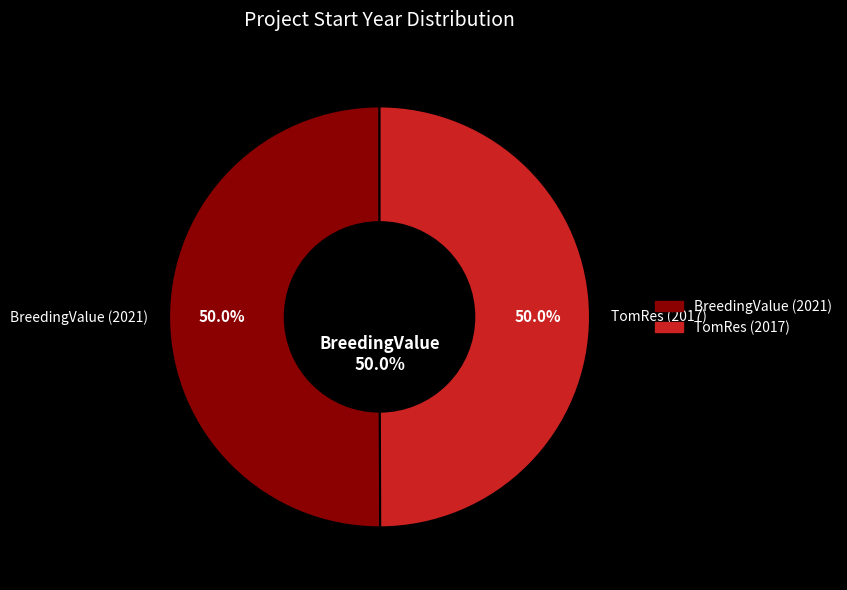

Which category accounts for the majority?

Projecte H2020 BreedingValue